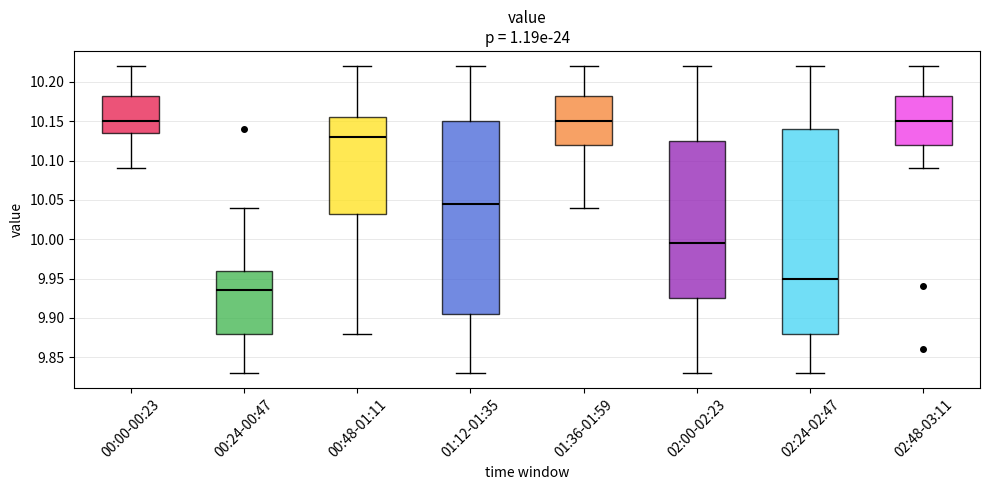

Where does the upper whisker of the box for 02:24-02:47 end on the y-axis? The values are not printed on the chart, so give them approximately, as read against the axis.

10.220